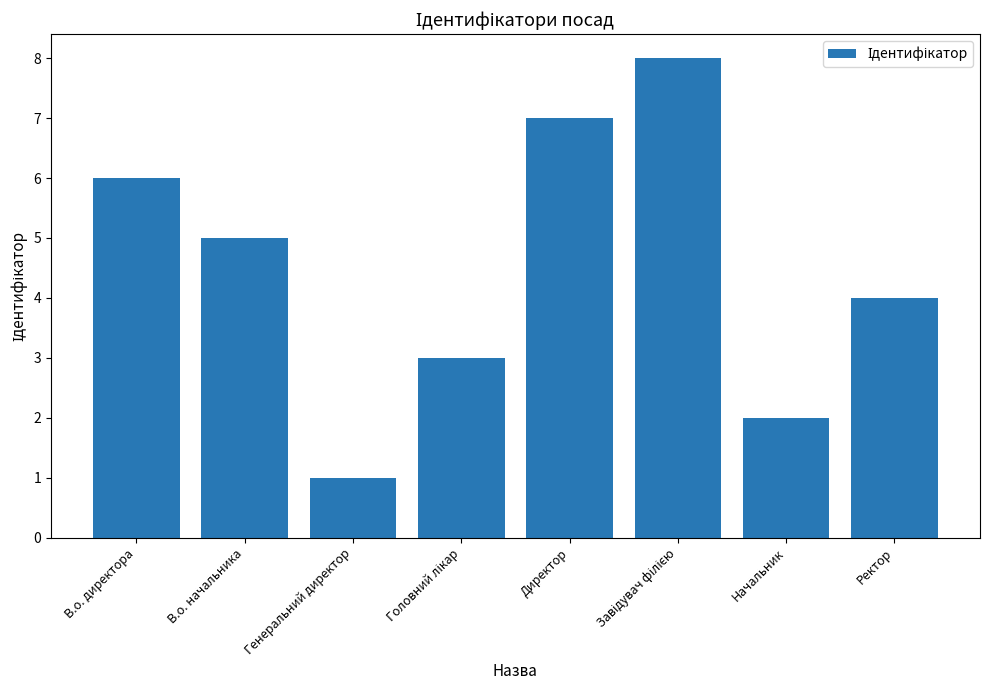

The chart shows a value of 2 at Начальник. True or false?

True